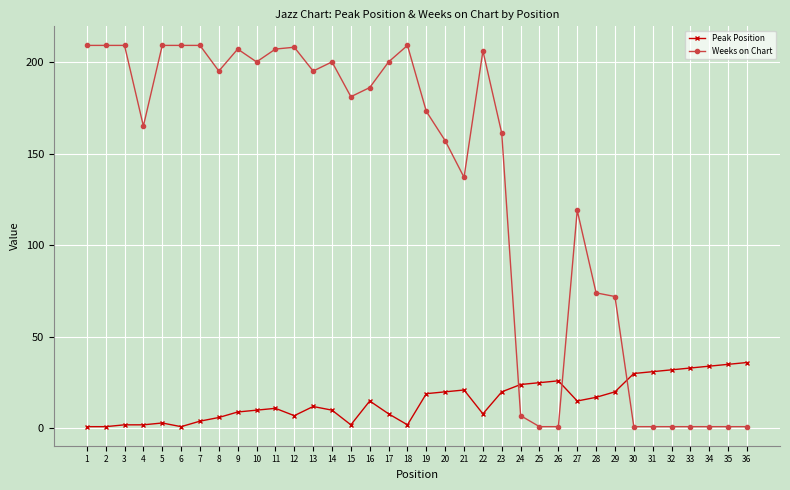

Reading left to right, extract all data points from this chart.

Peak Position: 1=1	2=1	3=2	4=2	5=3	6=1	7=4	8=6	9=9	10=10	11=11	12=7	13=12	14=10	15=2	16=15	17=8	18=2	19=19	20=20	21=21	22=8	23=20	24=24	25=25	26=26	27=15	28=17	29=20	30=30	31=31	32=32	33=33	34=34	35=35	36=36
Weeks on Chart: 1=209	2=209	3=209	4=165	5=209	6=209	7=209	8=195	9=207	10=200	11=207	12=208	13=195	14=200	15=181	16=186	17=200	18=209	19=173	20=157	21=137	22=206	23=161	24=7	25=1	26=1	27=119	28=74	29=72	30=1	31=1	32=1	33=1	34=1	35=1	36=1